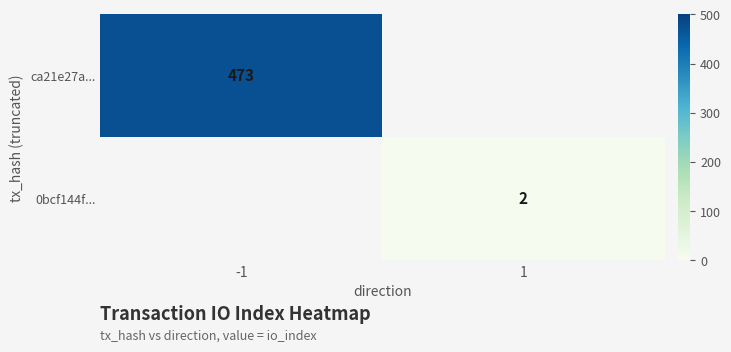

The value of ca21e27a... at -1 is 762. True or false?

False